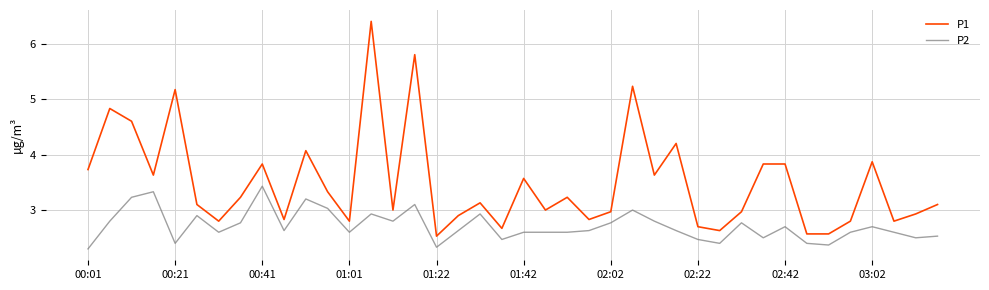

Which series has the largest total across all categories?

P1